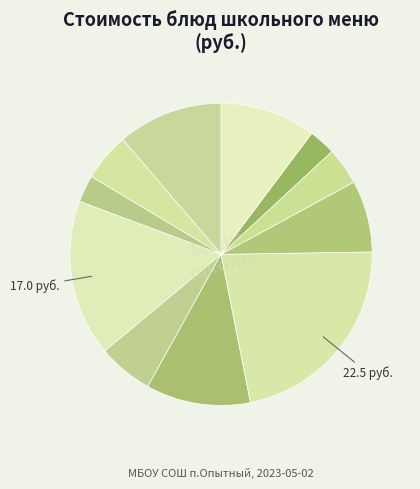

Count the number of slices in the pie.

11